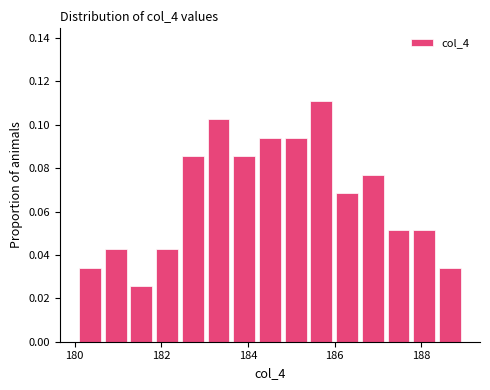

Read against the x-axis, roughly where is the centre of the tallest bar?

185.6